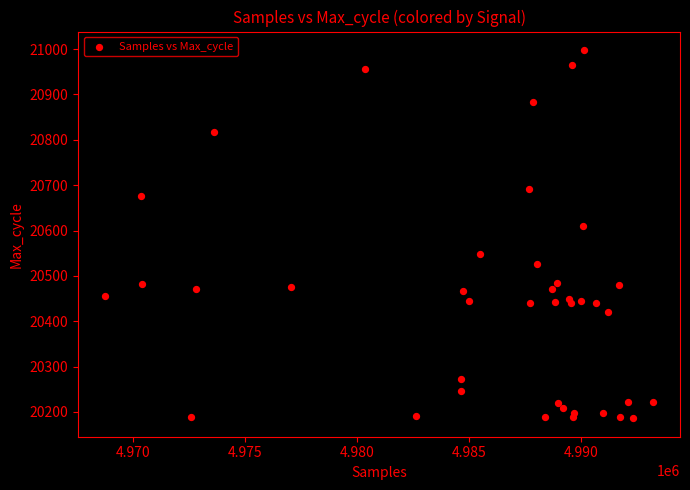

What Y value in the scatter plot is closest to 20592?

20611